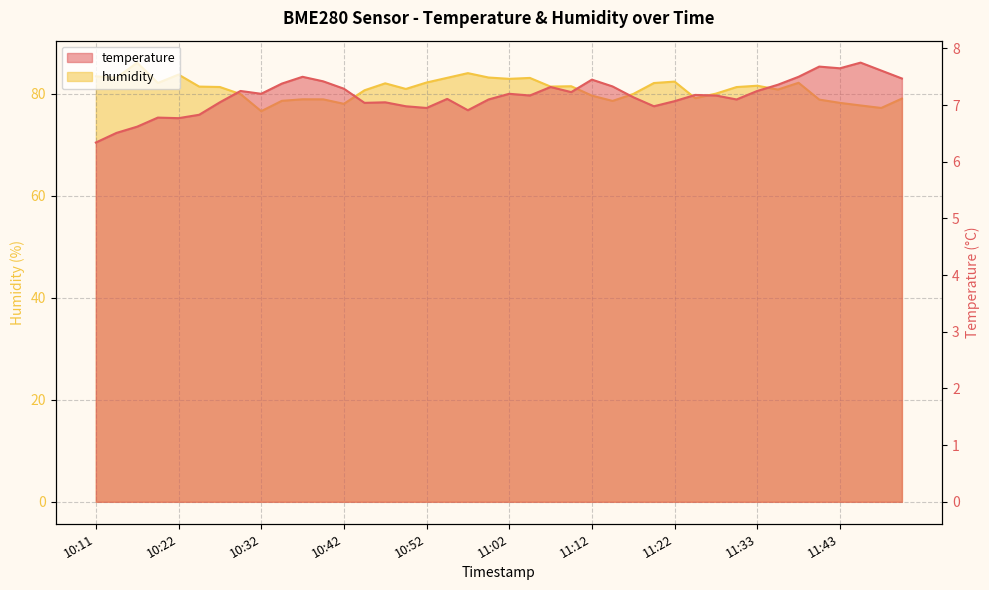

What position from the left is 11:27?

31